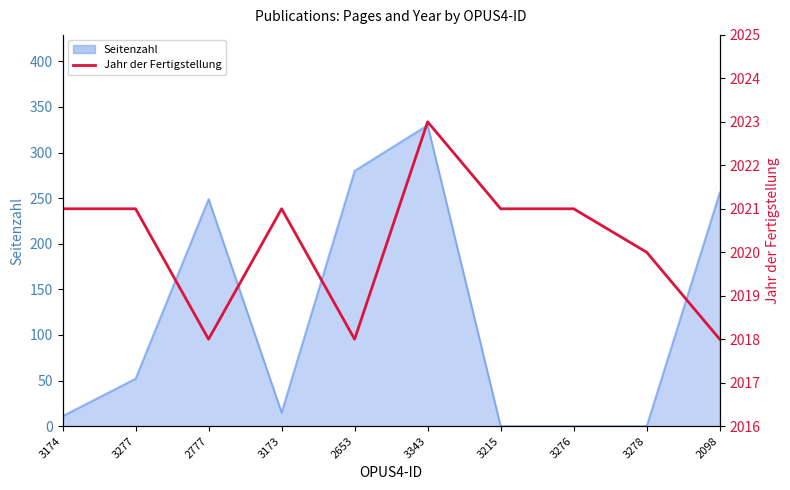

The value at 3215 is 2751. True or false?

False